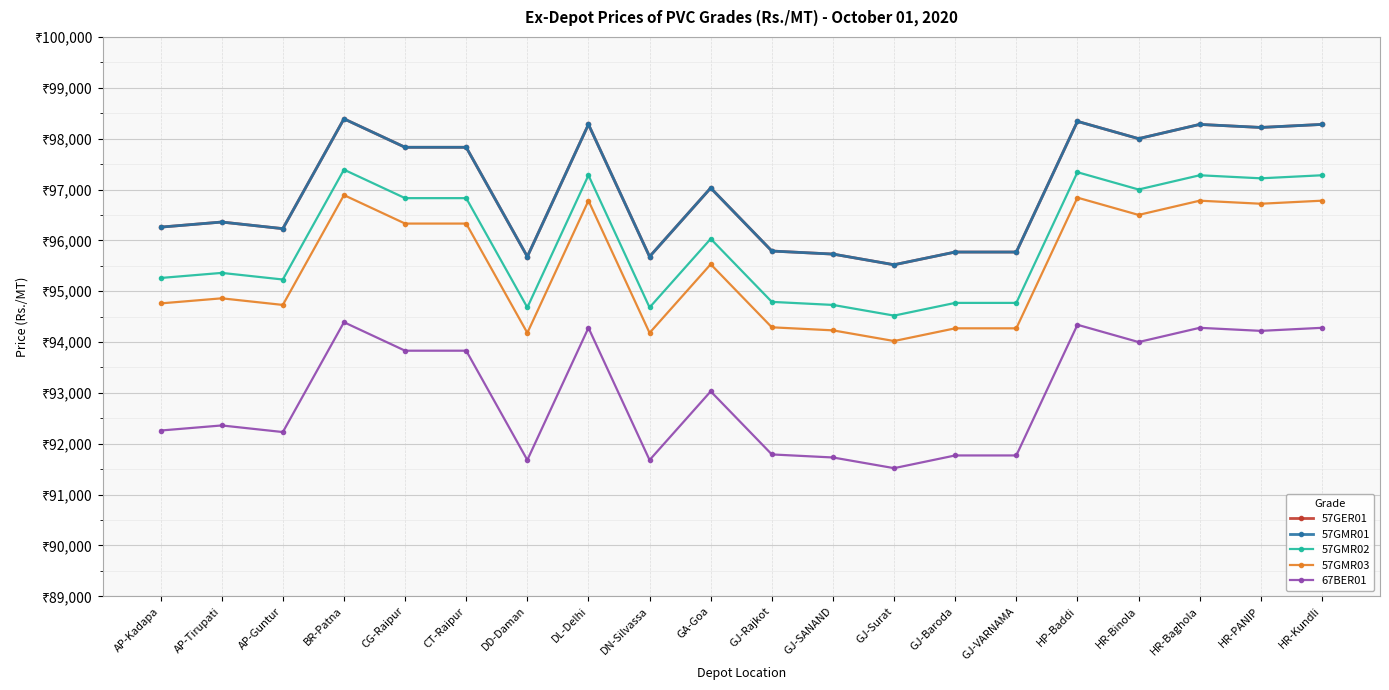

Where is 57GMR03 nearest to the value 95455?

GA-Goa